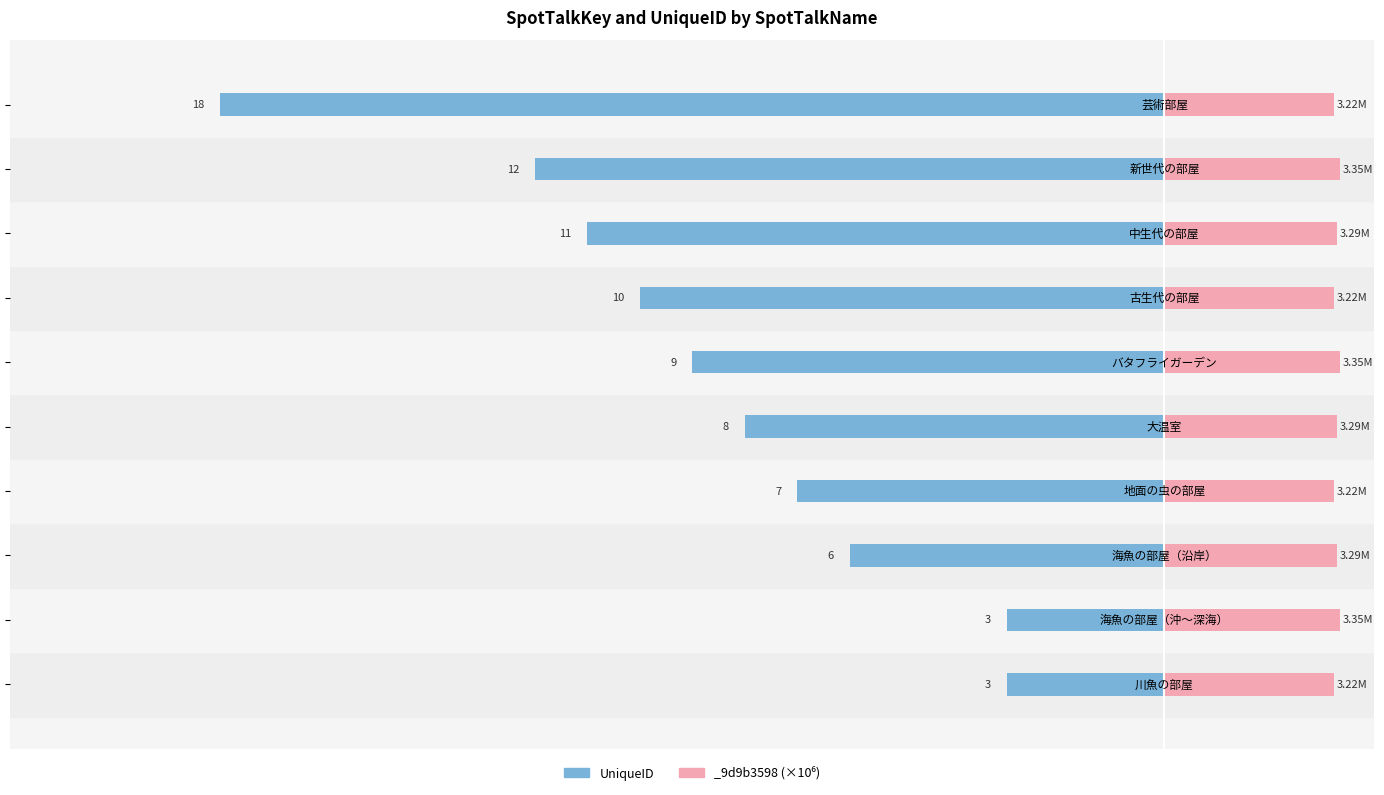

What is the change in value from 5 to 8?

-2